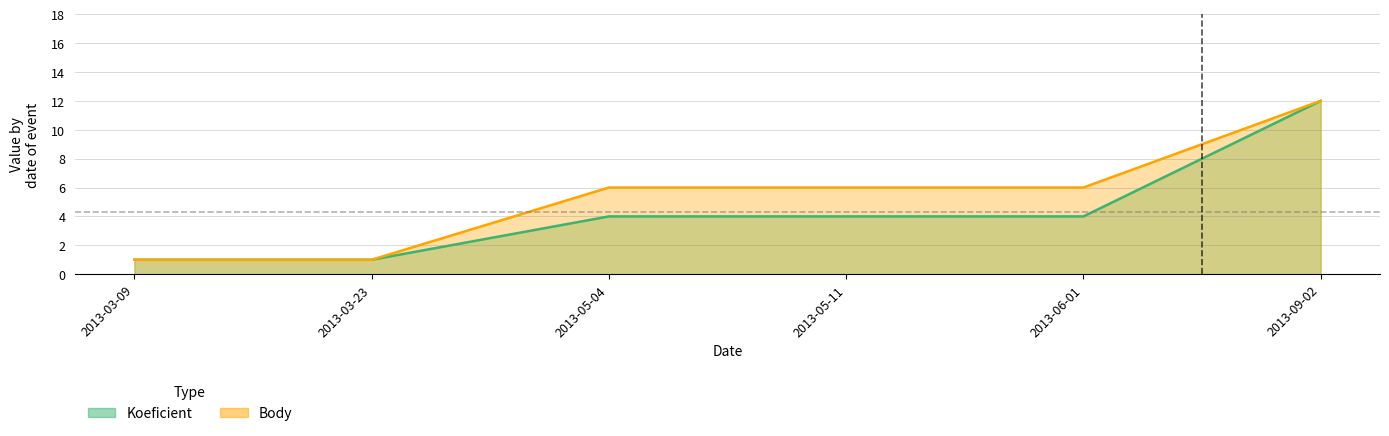

True or false: Body and Koeficient intersect in this chart.

False